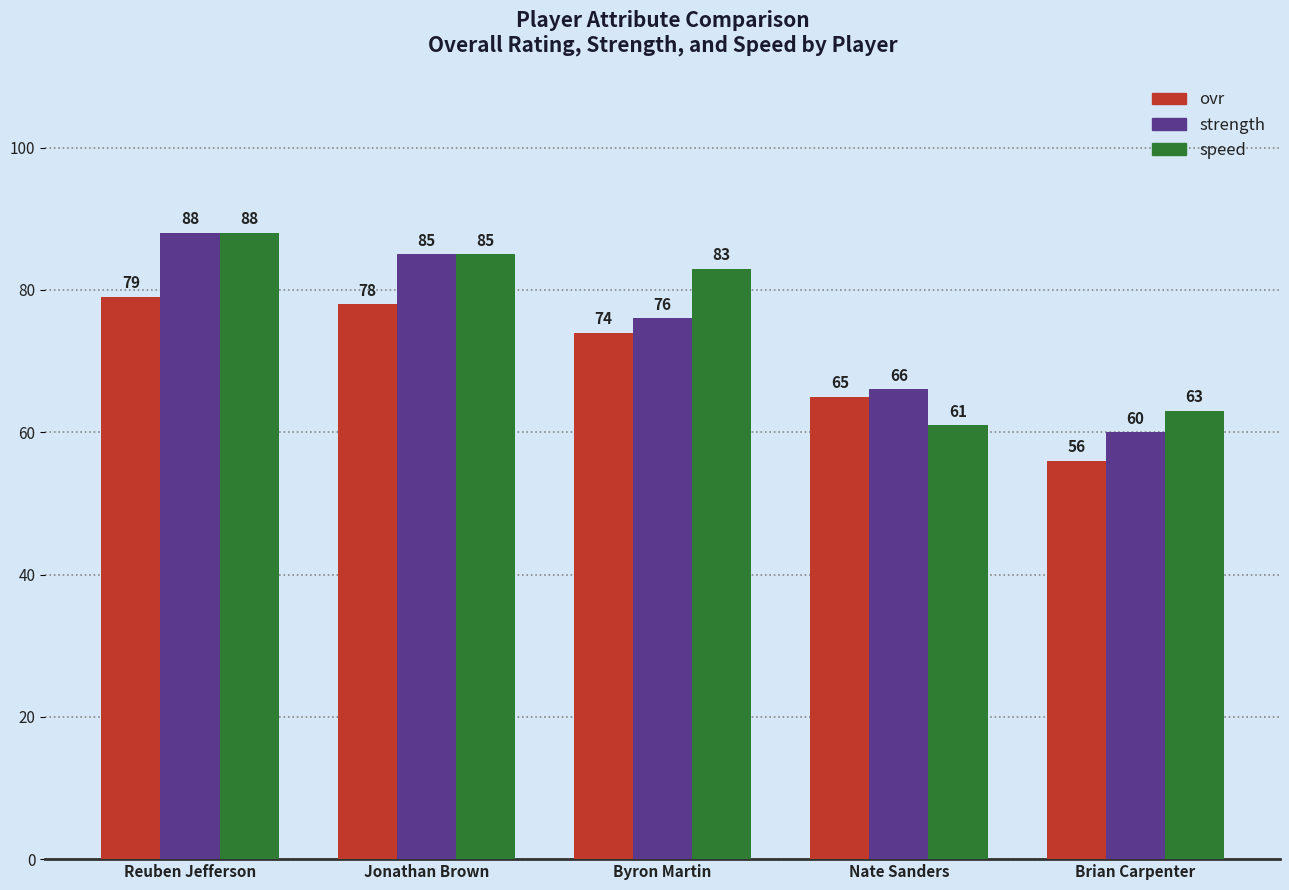

At how many categories does at least one series exceed 74?

3